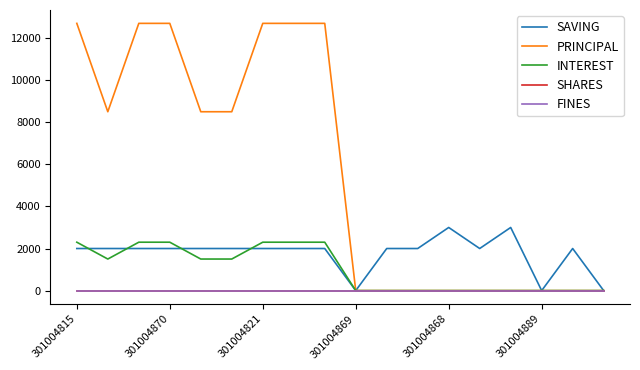

Does the chart have visible grid lines?

No